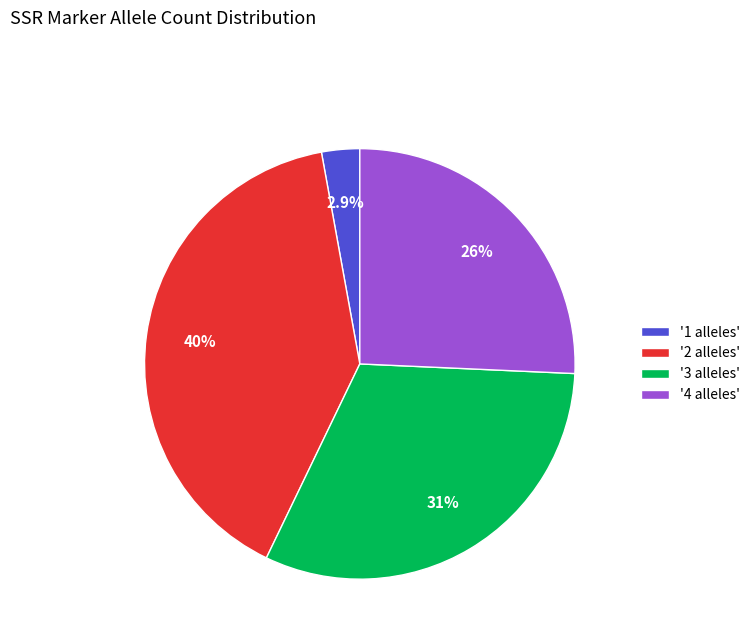

How much of the chart is everything except '1 alleles'?

97.1%